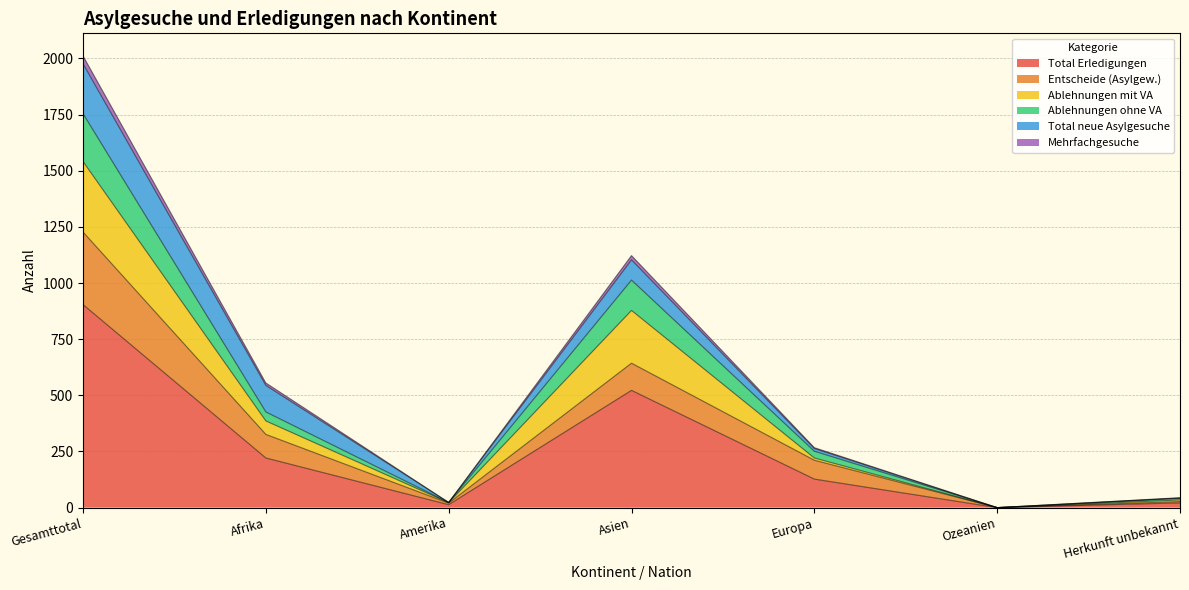

How many values in the Total Erledigungen series are below 127?

3